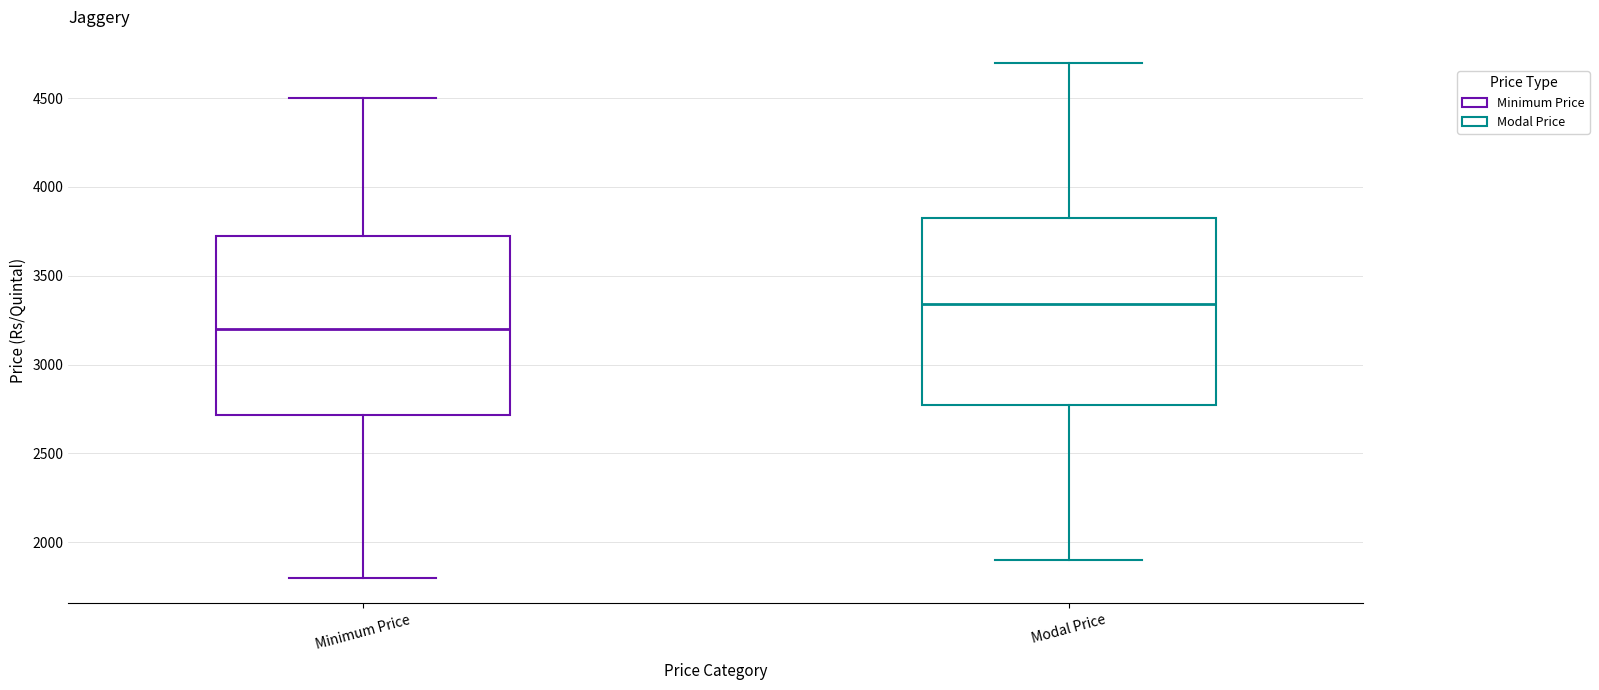

Where does the upper whisker of the box for Minimum Price end on the y-axis? The values are not printed on the chart, so give them approximately, as read against the axis.

4500